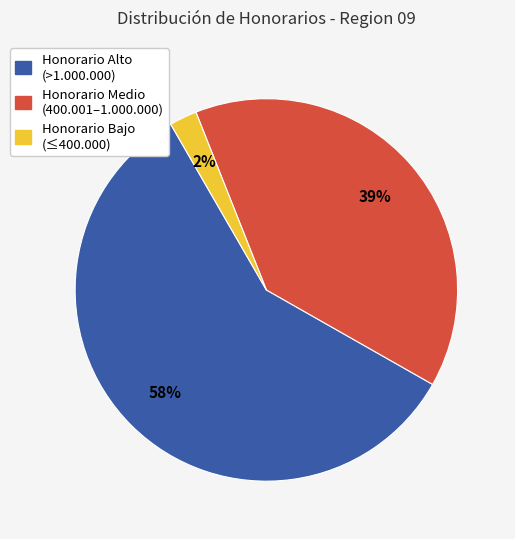

To the nearest percent, what is the average slice percentage?

33%